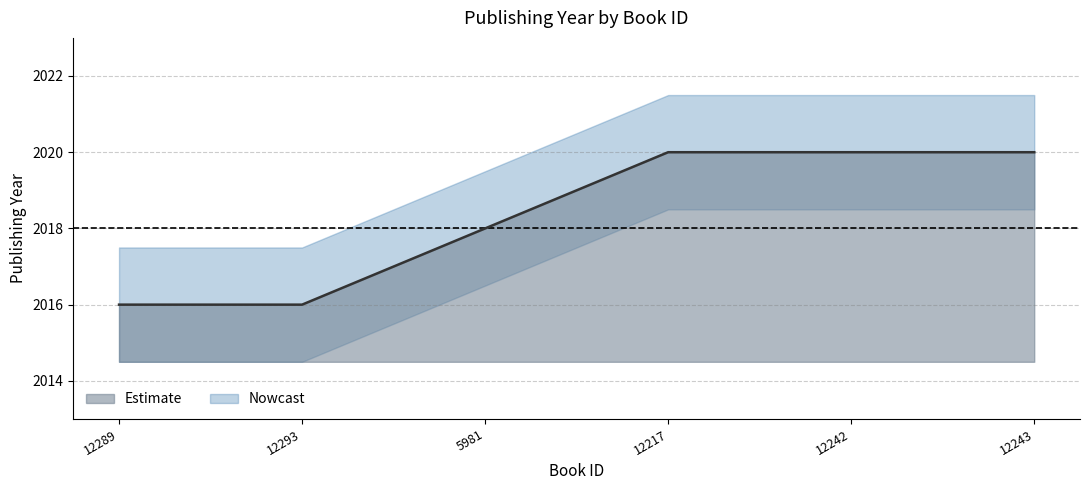

Read the upper_band value at 12293.

2017.5